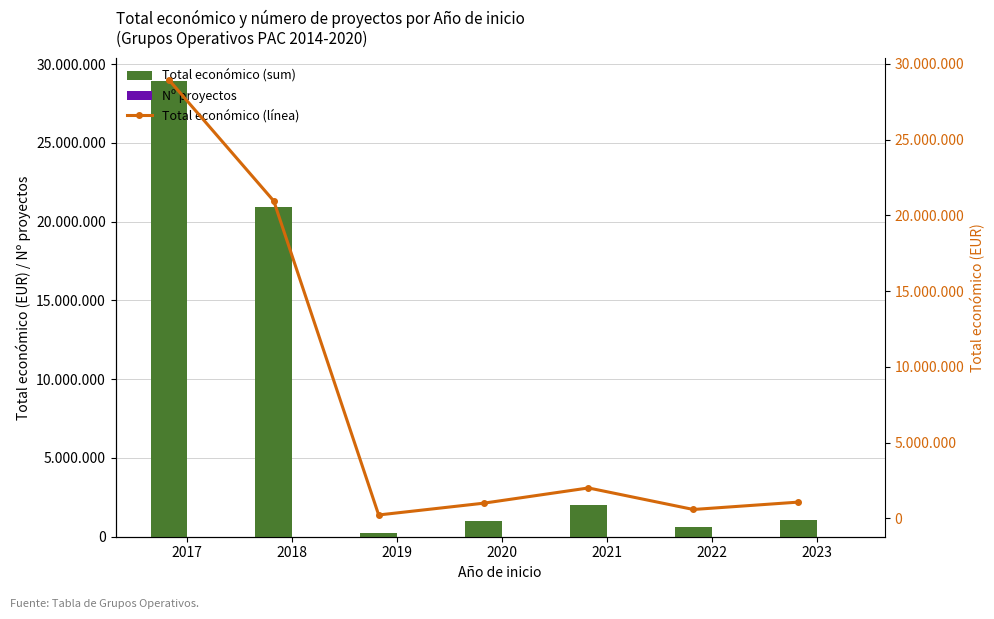

What is the value of the Total económico (línea) bar at the 2nd from the left?

20946894